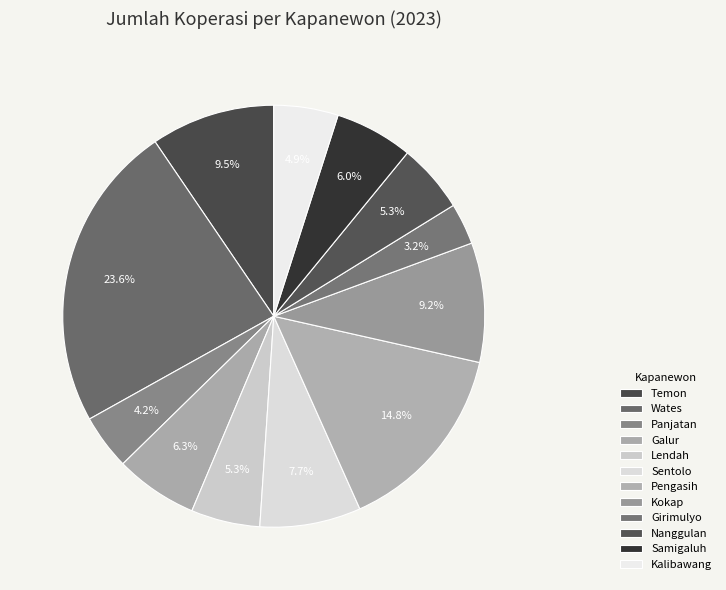

To the nearest percent, what portion does Kalibawang represent?

5%